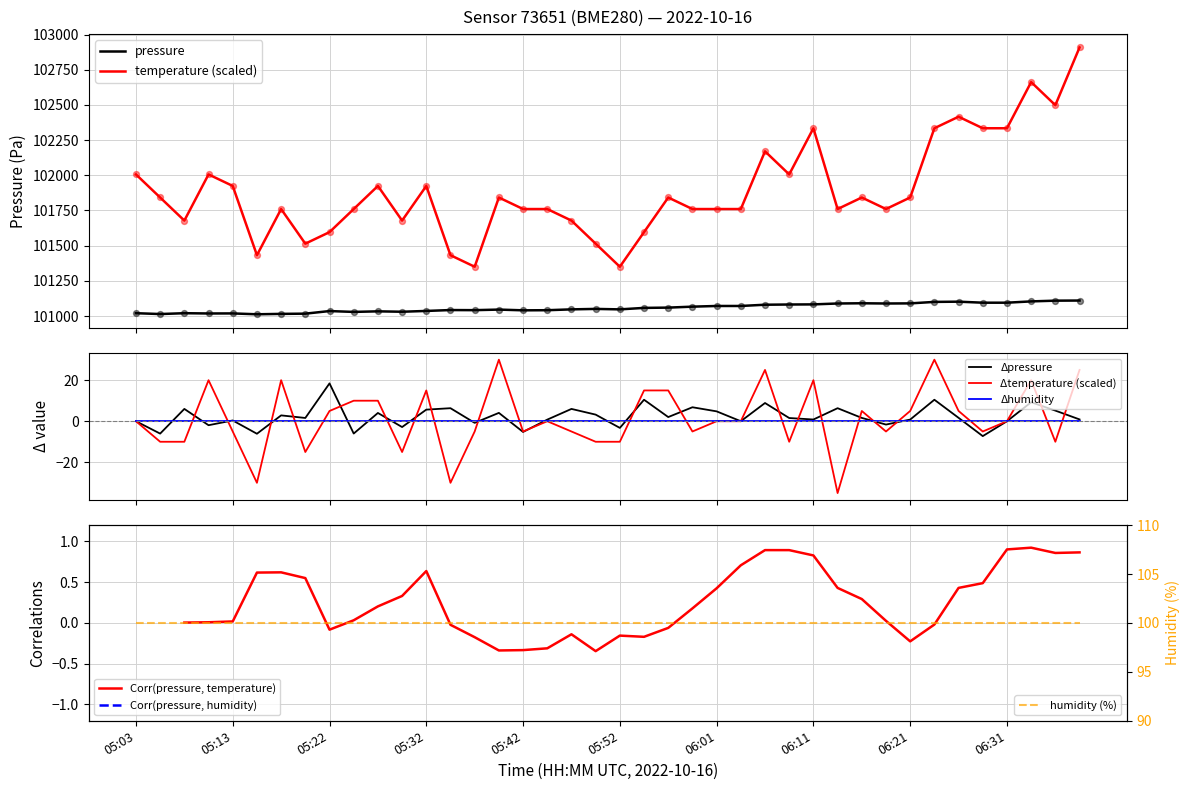

At which category is the sum across all series the highest?

06:38